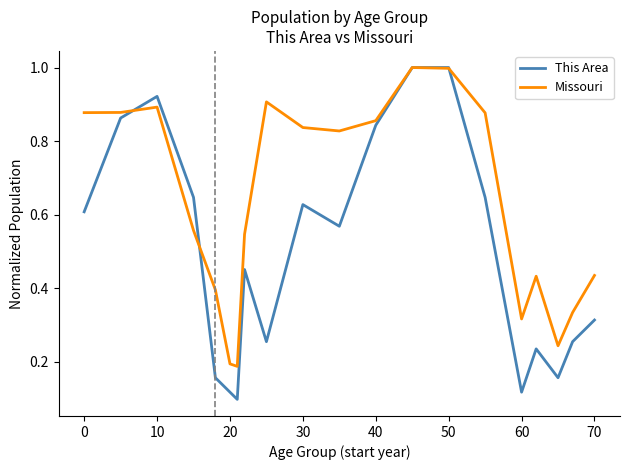

Which series has the largest range (max minus min)?

This Area